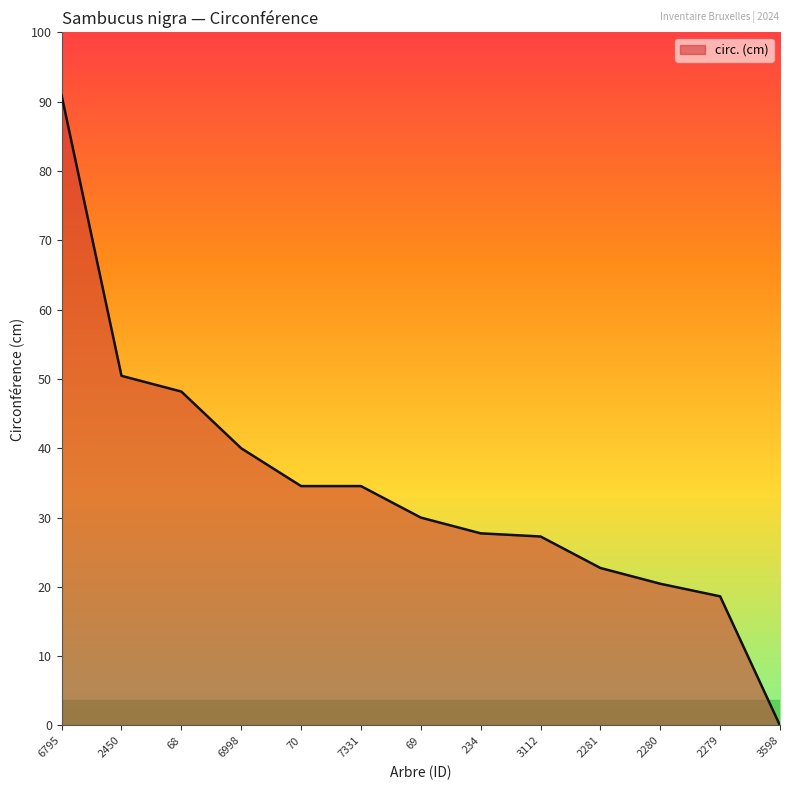

Which has a higher value, 3598 or 70?

70